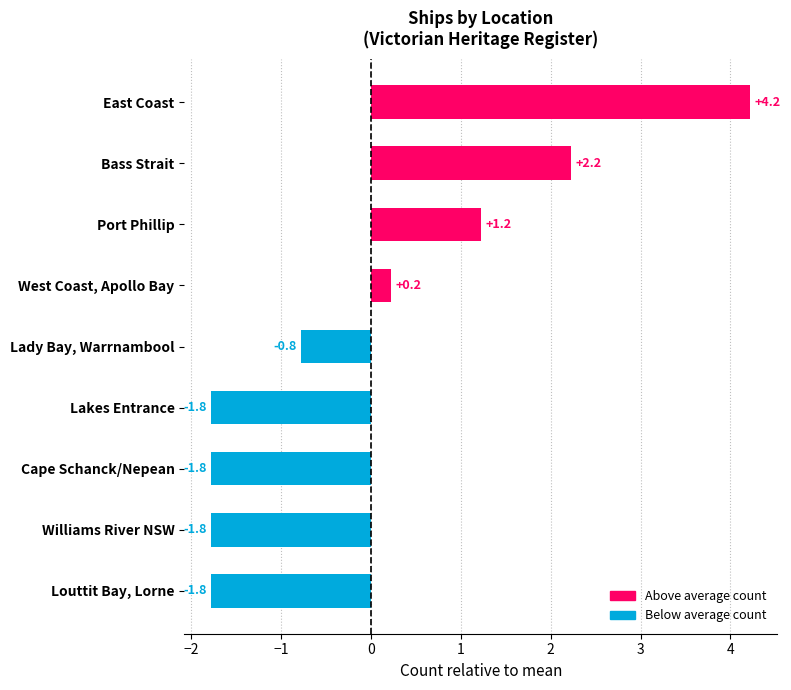

Is it true that the value at Lady Bay, Warrnambool is -1.3?

False